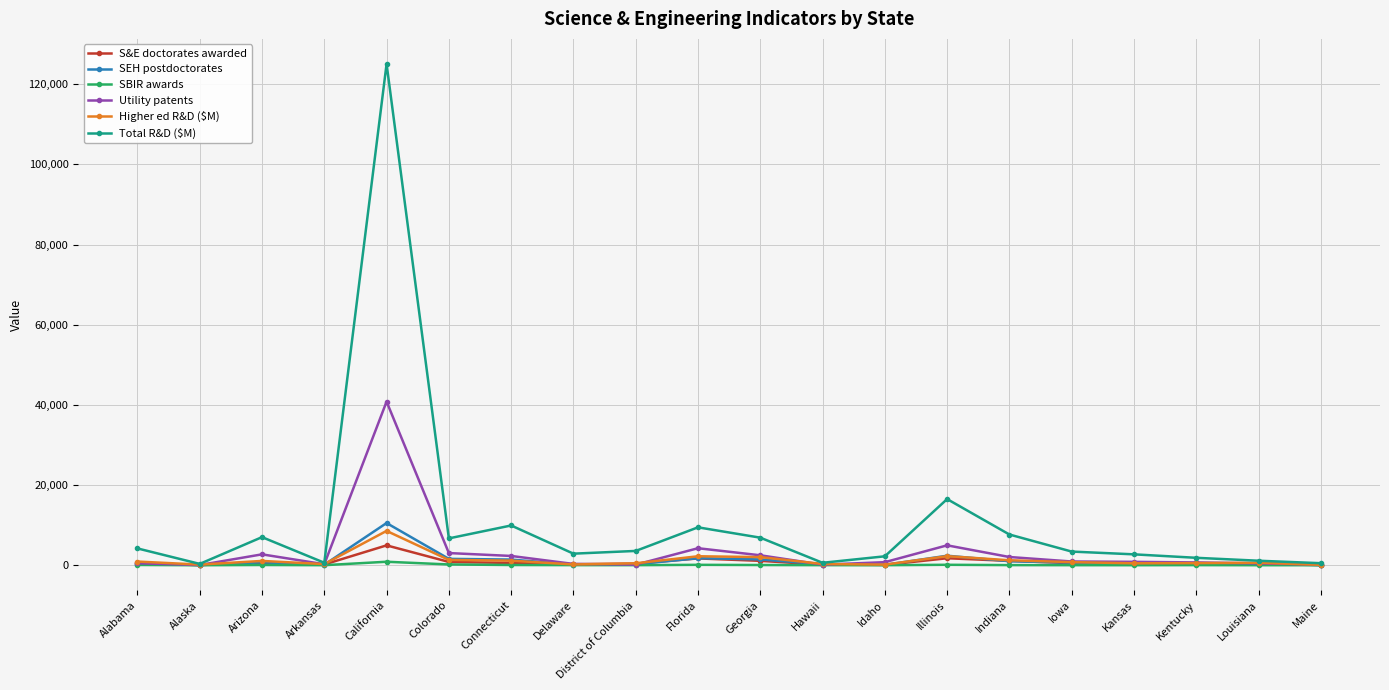

What is the label of the 12th point from the left?

Hawaii